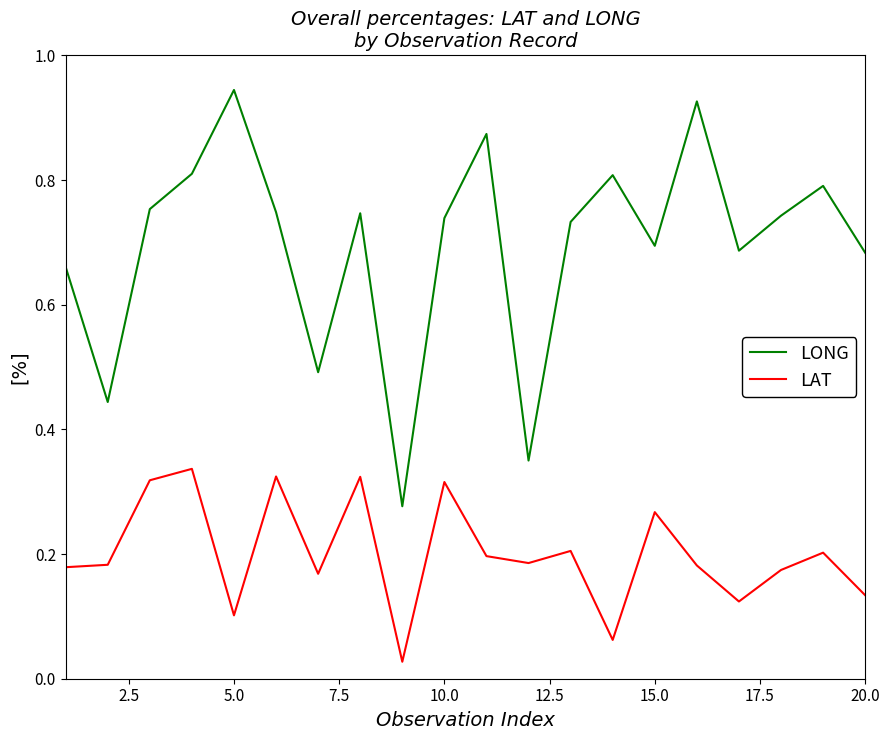

Count the number of data series in this chart.

2